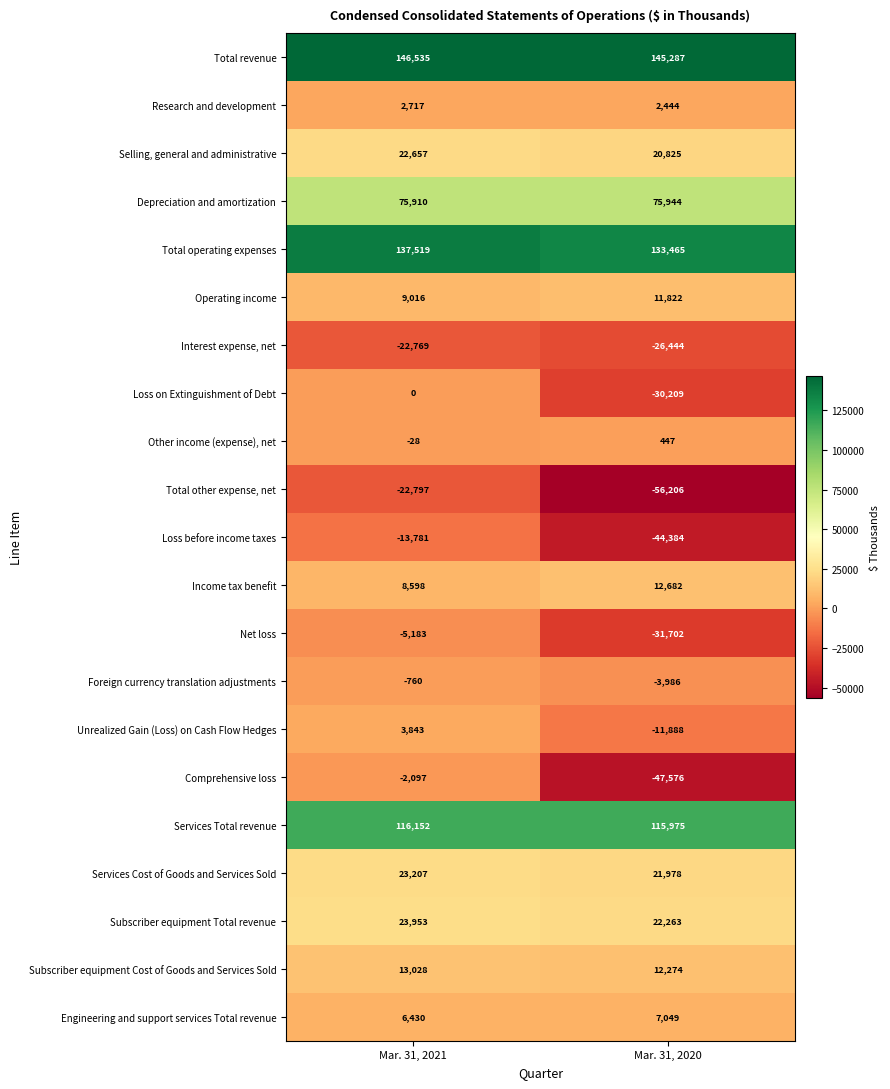

What is the greatest value displayed?

146535